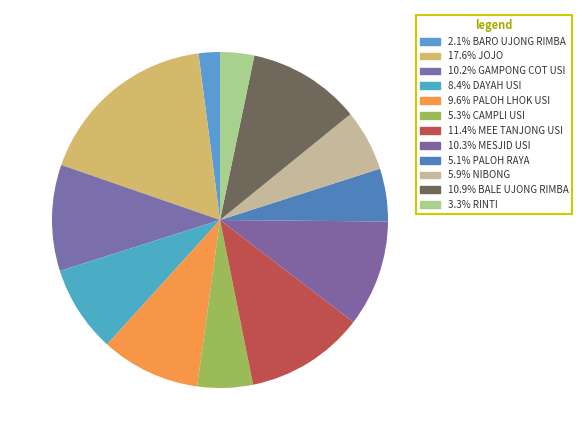

Count the number of slices in the pie.

12